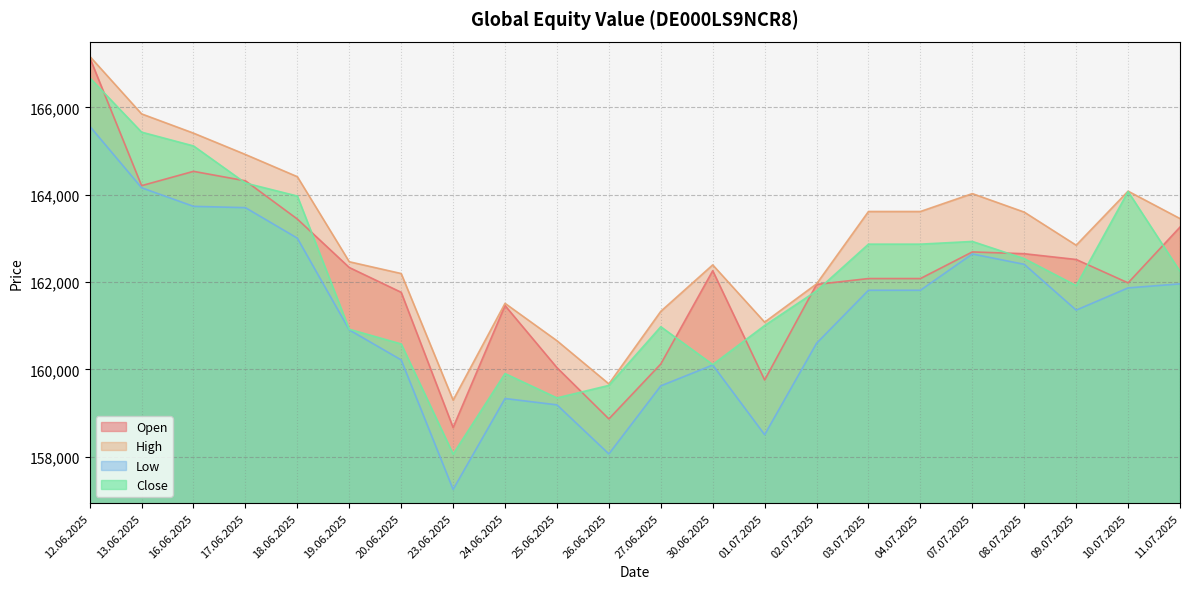

True or false: Open has more than 1 points higher than both neighbors.

True